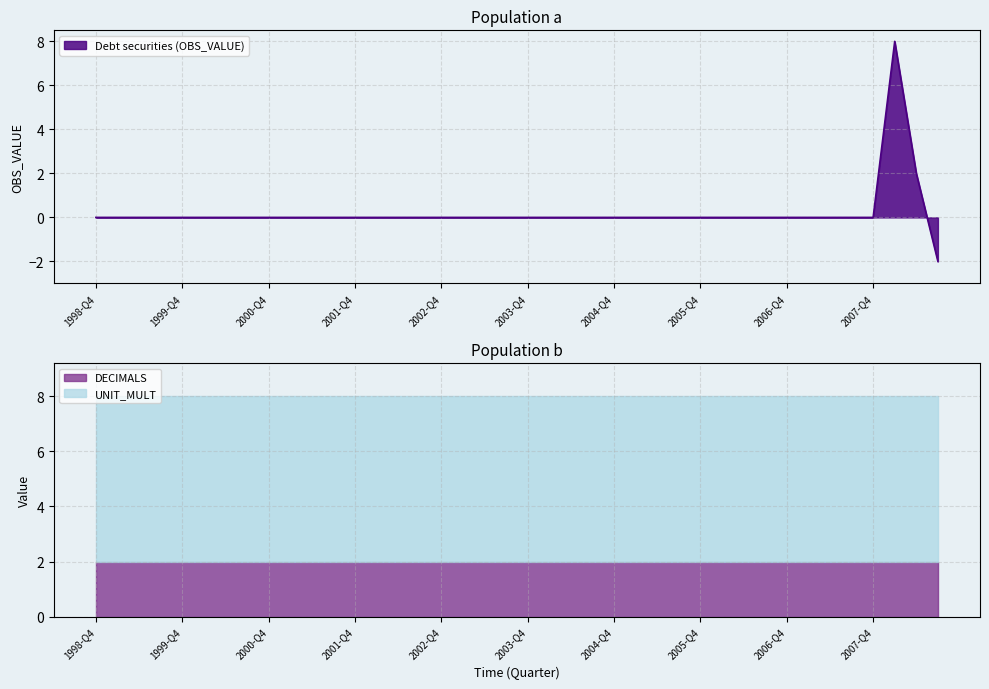

List the labels in order of value, smallest first.

2008-Q3, 1998-Q4, 1999-Q1, 1999-Q2, 1999-Q3, 1999-Q4, 2000-Q1, 2000-Q2, 2000-Q3, 2000-Q4, 2001-Q1, 2001-Q2, 2001-Q3, 2001-Q4, 2002-Q1, 2002-Q2, 2002-Q3, 2002-Q4, 2003-Q1, 2003-Q2, 2003-Q3, 2003-Q4, 2004-Q1, 2004-Q2, 2004-Q3, 2004-Q4, 2005-Q1, 2005-Q2, 2005-Q3, 2005-Q4, 2006-Q1, 2006-Q2, 2006-Q3, 2006-Q4, 2007-Q1, 2007-Q2, 2007-Q3, 2007-Q4, 2008-Q2, 2008-Q1